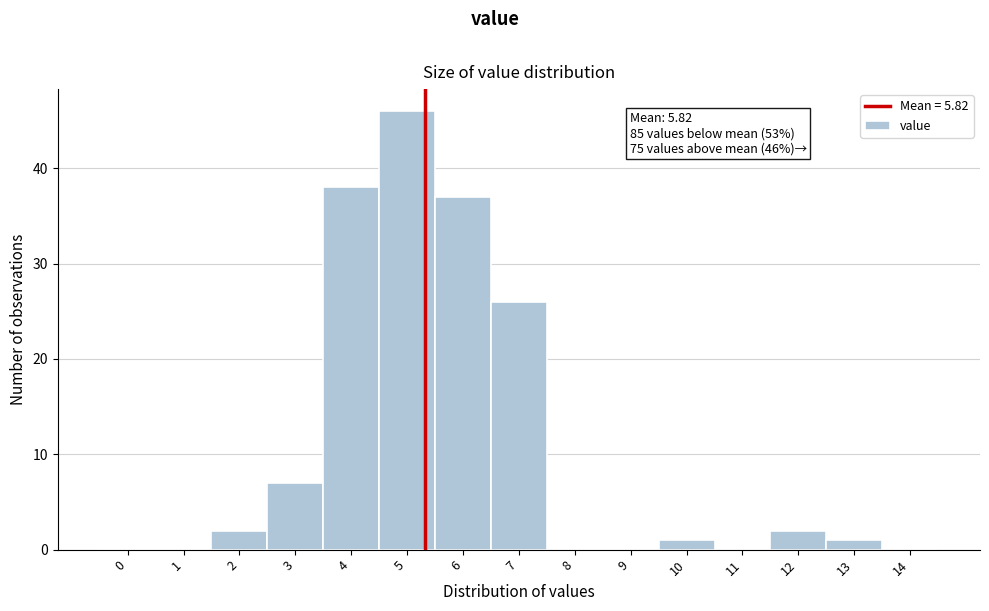

Reading right to left, extract all data points from this chart.

14=0	13=1	12=2	11=0	10=1	9=0	8=0	7=26	6=37	5=46	4=38	3=7	2=2	1=0	0=0